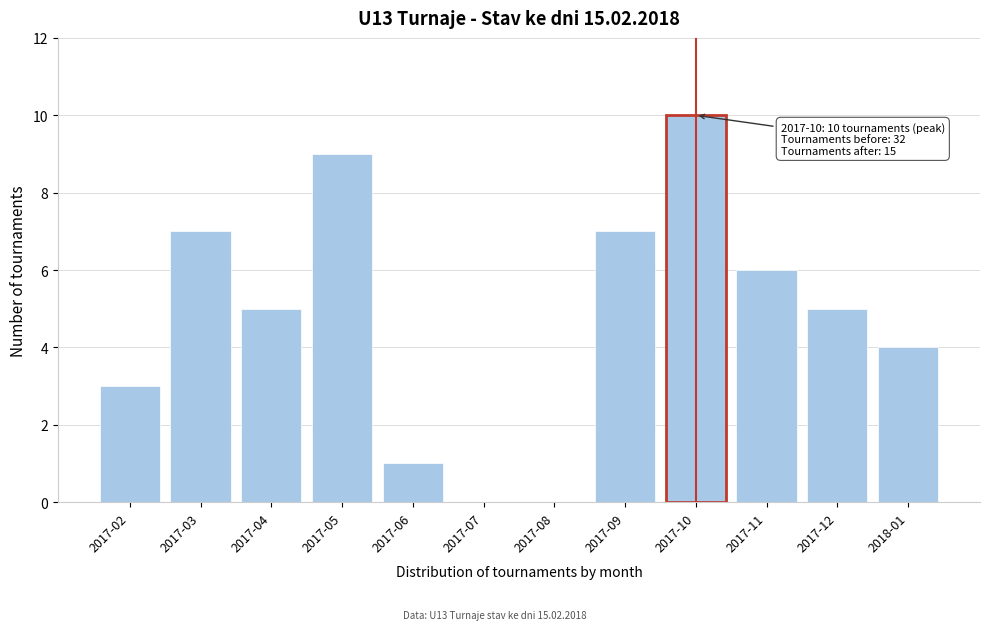

Reading left to right, transcribe all the data shown in this chart.

2017-02=3	2017-03=7	2017-04=5	2017-05=9	2017-06=1	2017-07=0	2017-08=0	2017-09=7	2017-10=10	2017-11=6	2017-12=5	2018-01=4